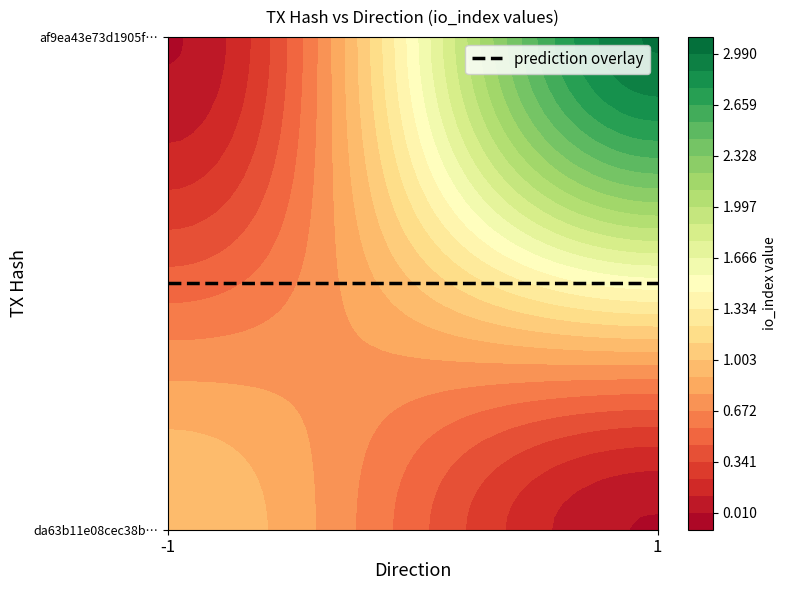

Count the number of data series in this chart.

2